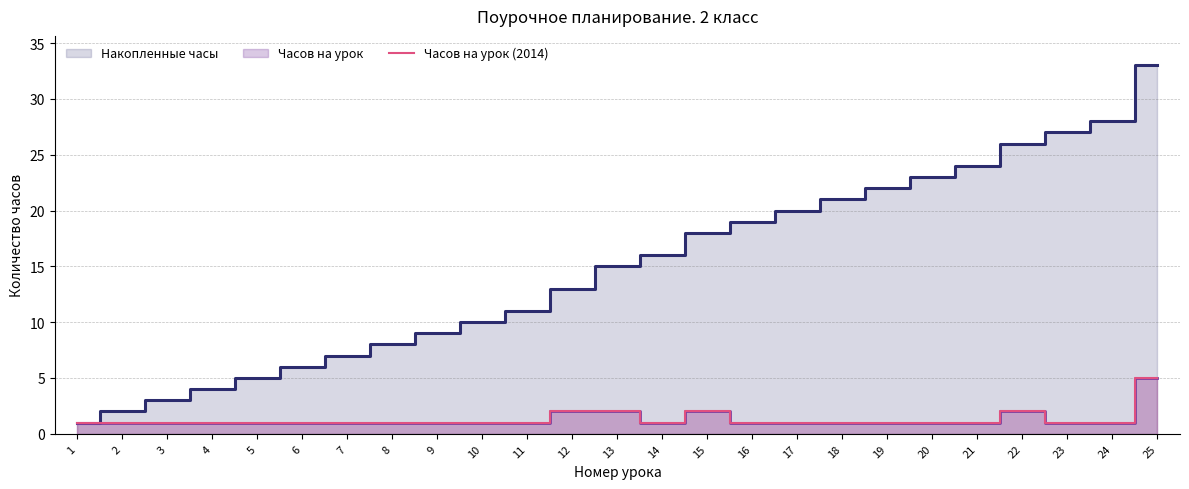

How many points are higher than both their immediate neighbors (excluding endpoints)?

2